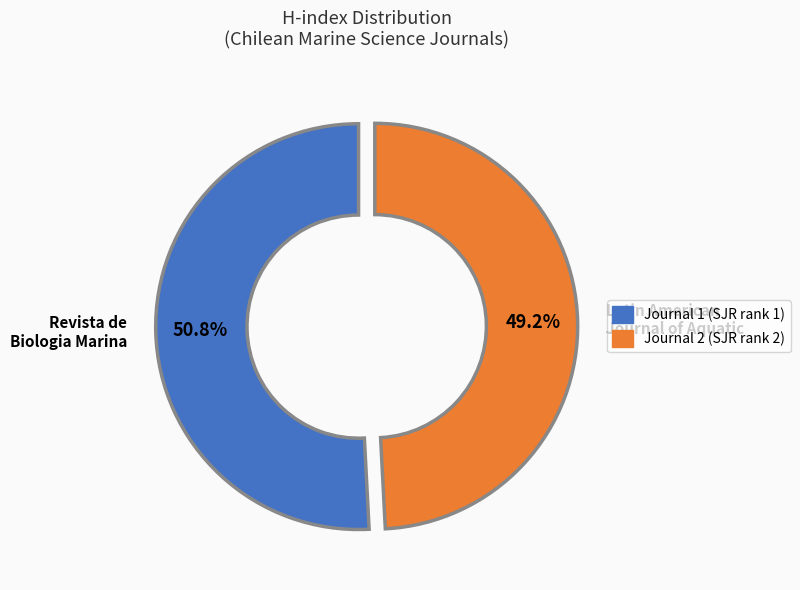

How many slices are in this pie chart?

2